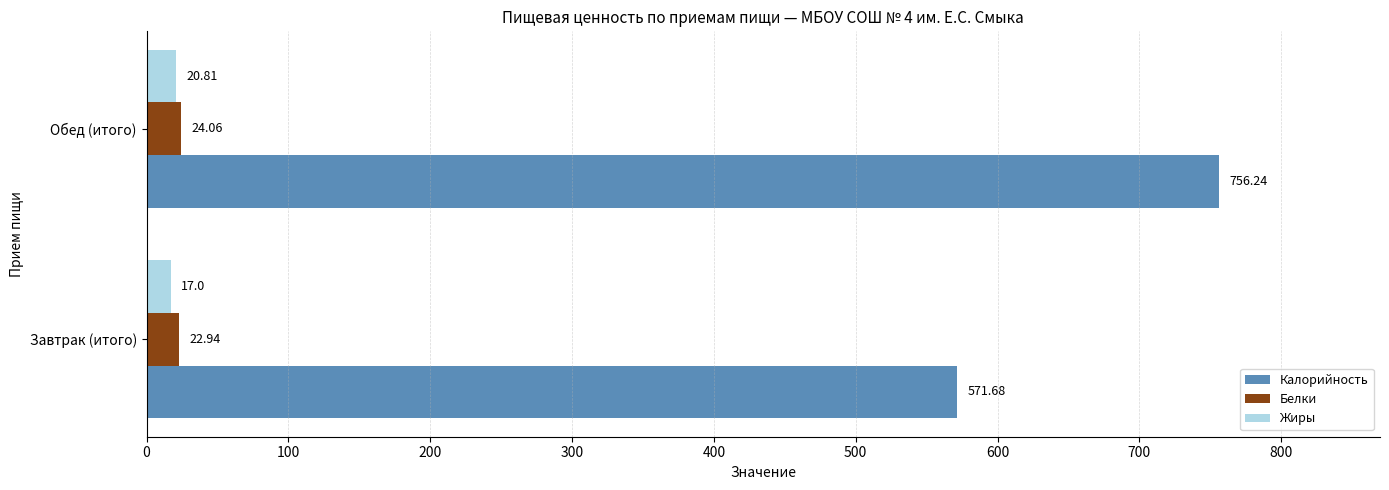

How many categories are shown in the chart?

2